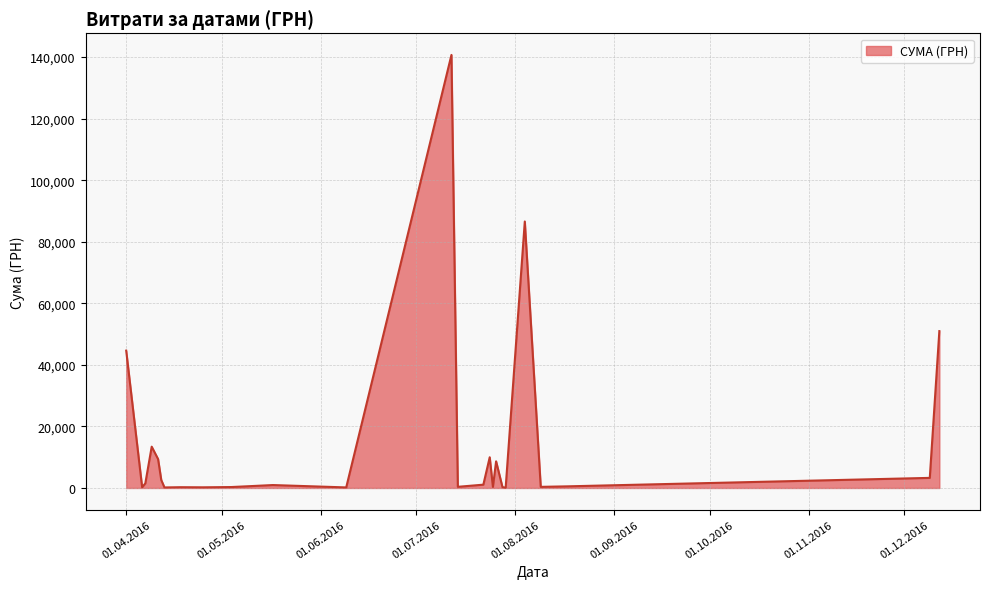

What is the greatest value displayed?

140706.2